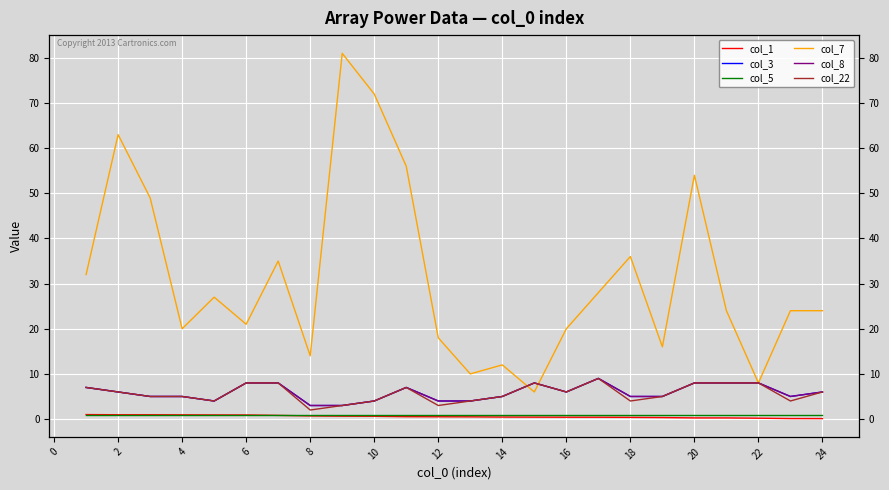

List the series in order of their peak value, lowest first.

col_1, col_5, col_3, col_8, col_22, col_7